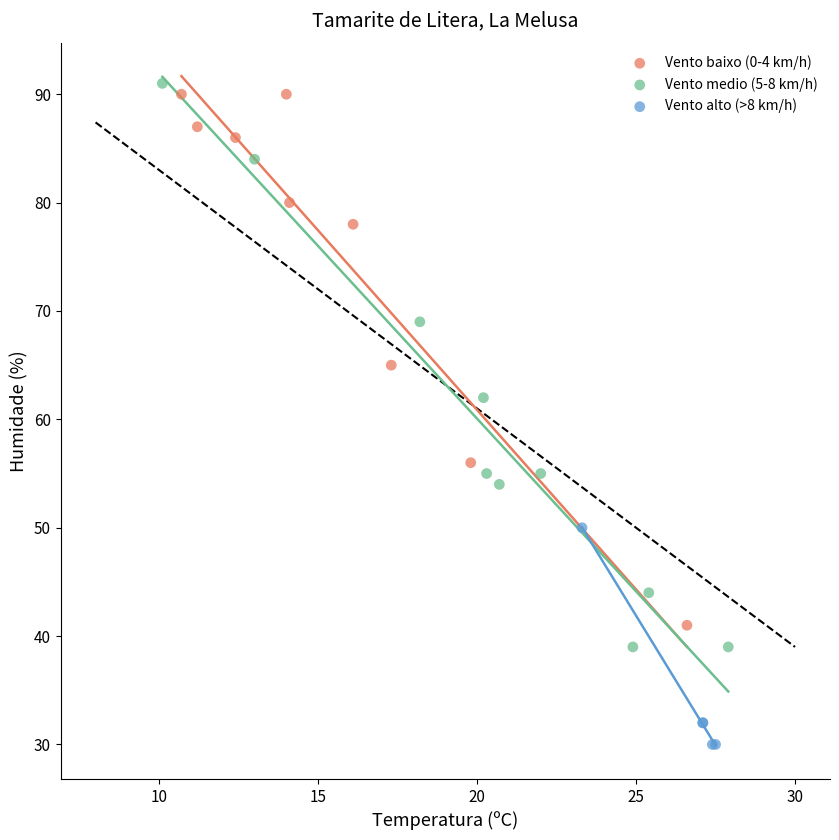

Which series contains the lowest Y value?

Vento alto (>8 km/h)